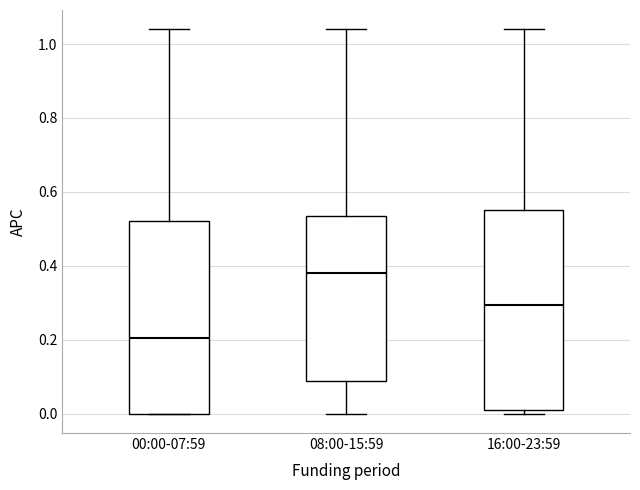

Reading left to right, transcribe this box plot: for each box, give where its median line is, the range the box spans, and where its two whiskers end, as read against the y-axis. The values are not printed on the chart, so give them approximately, as read against the axis.

00:00-07:59: median 0.20, box 0.00 to 0.52, whiskers 0.00 to 1.04
08:00-15:59: median 0.38, box 0.10 to 0.54, whiskers 0.00 to 1.04
16:00-23:59: median 0.30, box 0.02 to 0.56, whiskers 0.00 to 1.04